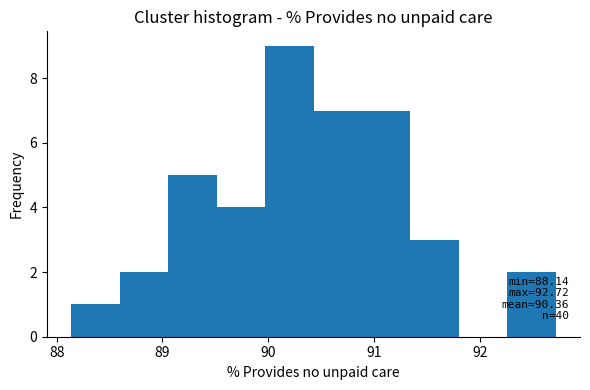

Which range on the x-axis has the tallest bar?

90.0 to 90.4